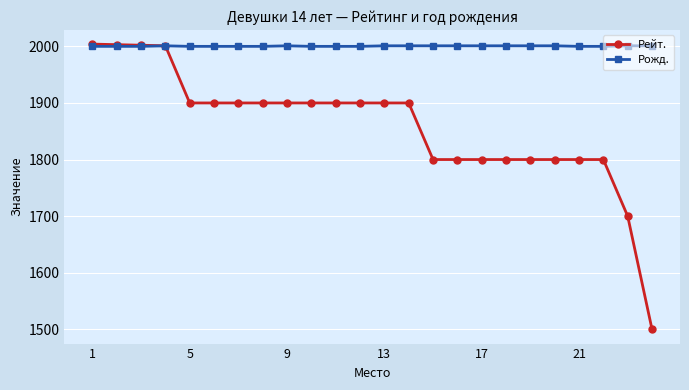

What is the maximum value shown in the chart?

2004